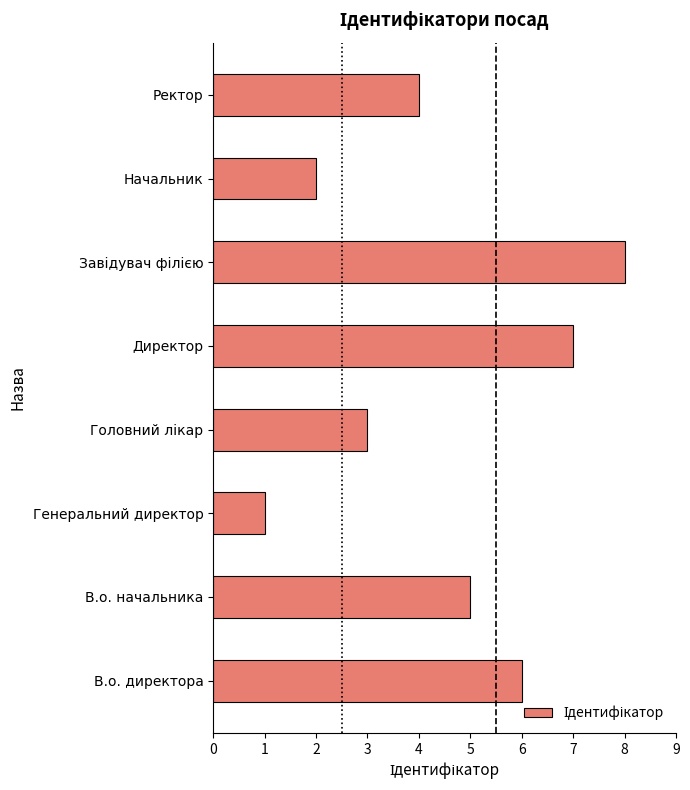

At which category does the chart reach its minimum across all series?

Генеральний директор